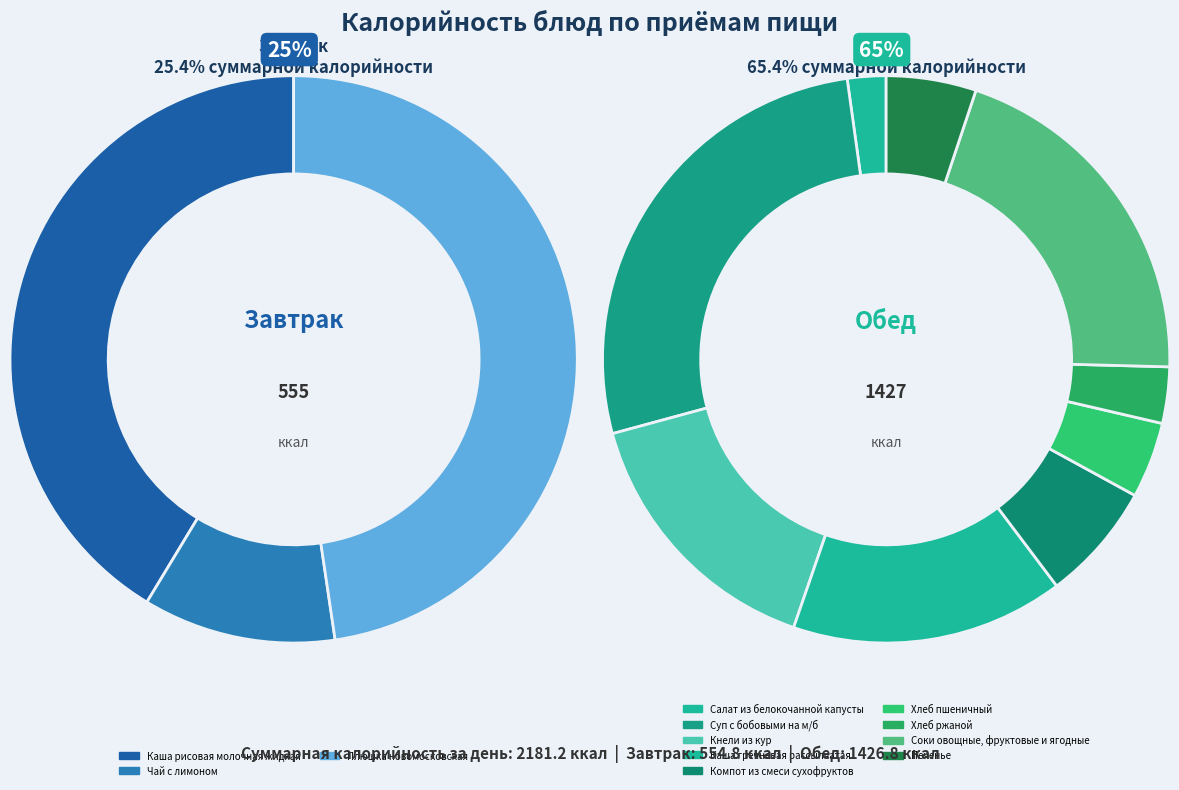

Approximately how many times larger is the value at Компот из смеси сухофруктов compared to Соки овощные, фруктовые и ягодные?

0.3